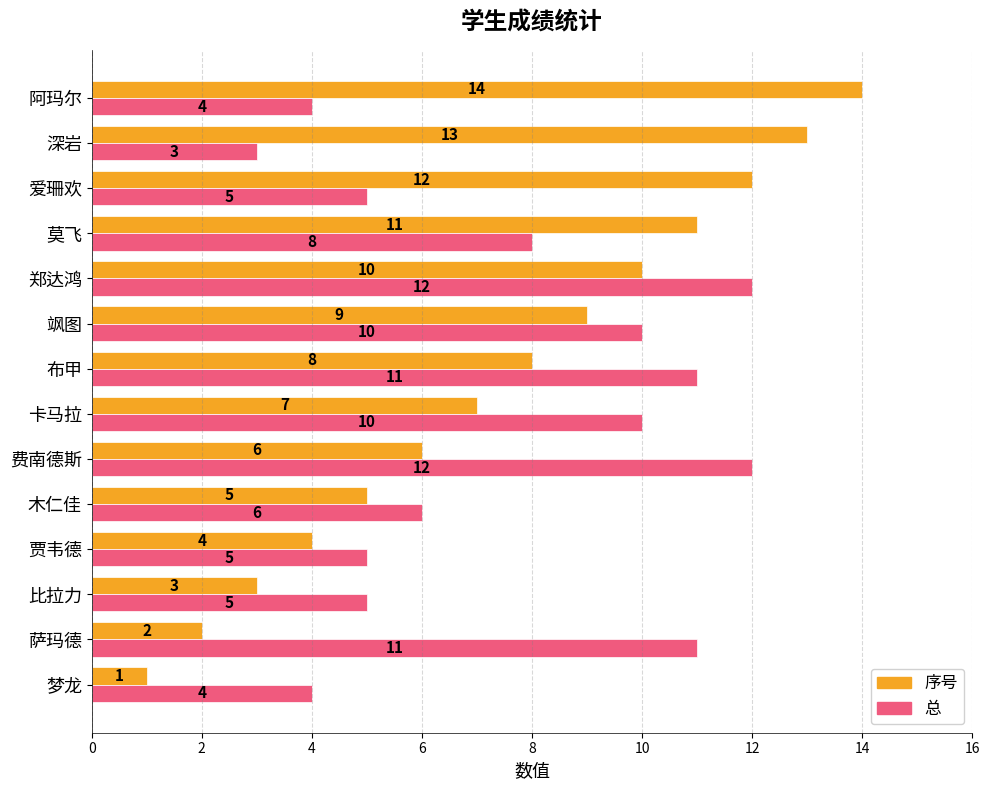

Which series changed the most between 比拉力 and 莫飞?

序号